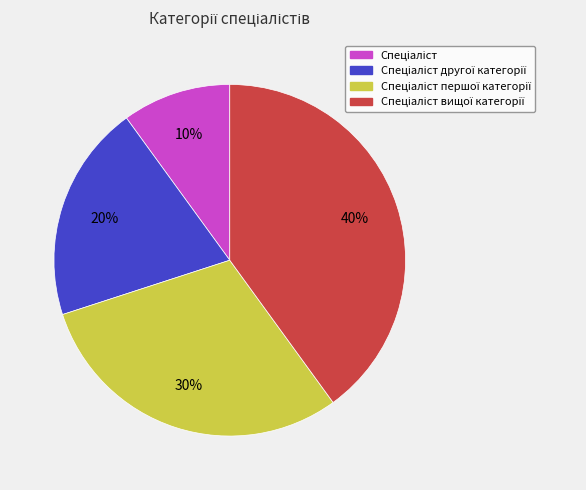

To the nearest percent, what is the difference between the largest and smallest slice percentages?

30%